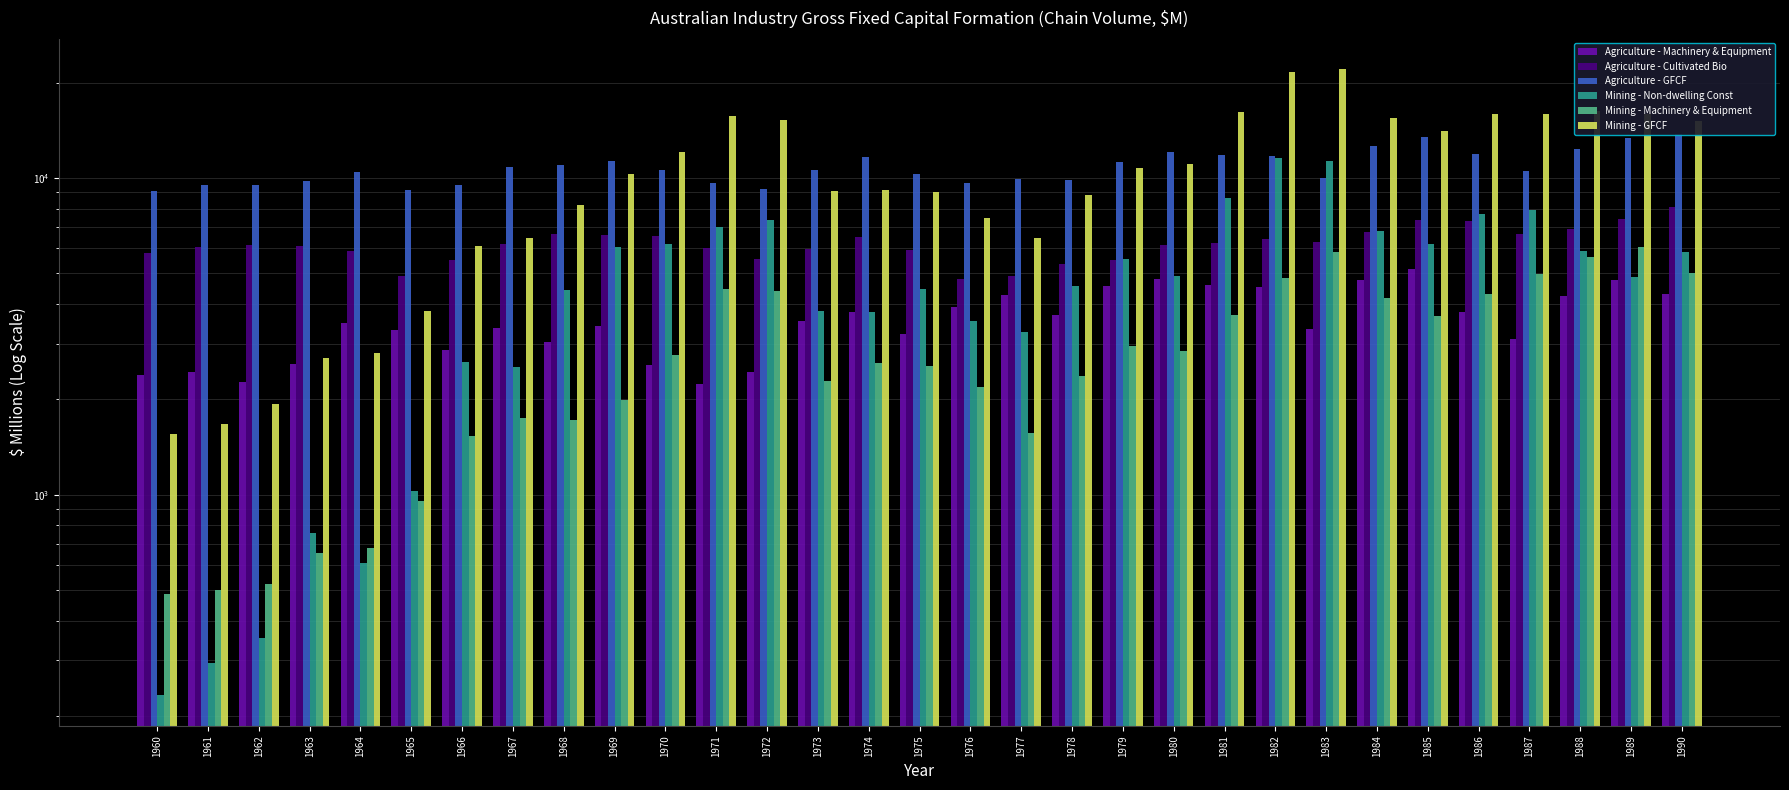

What is the minimum value shown in the chart?

234